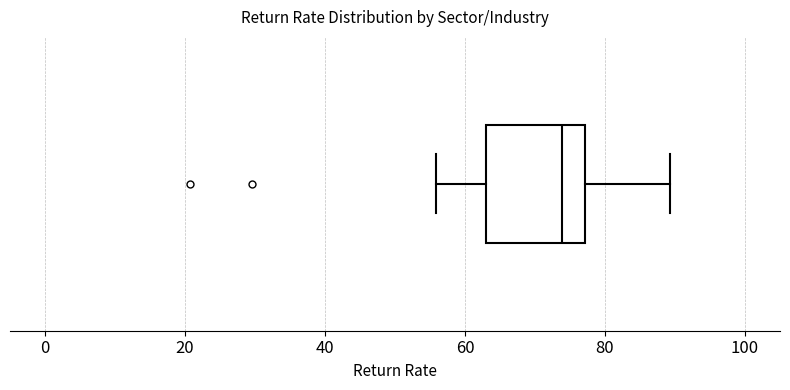

Where is the left edge of the box on the x-axis? The values are not printed on the chart, so give them approximately, as read against the axis.

62